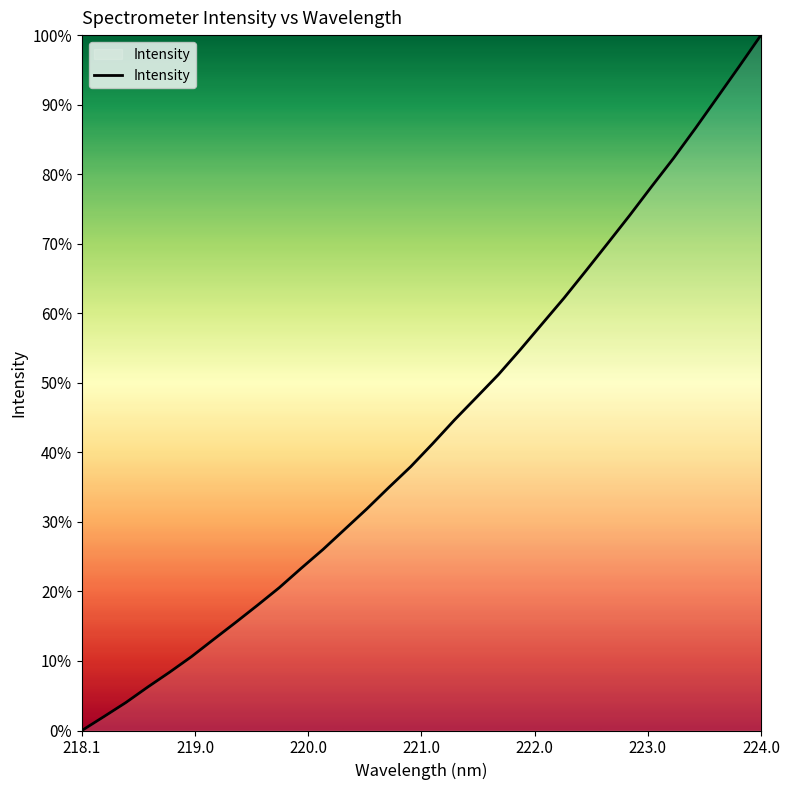

What is the maximum value shown in the chart?

100.0